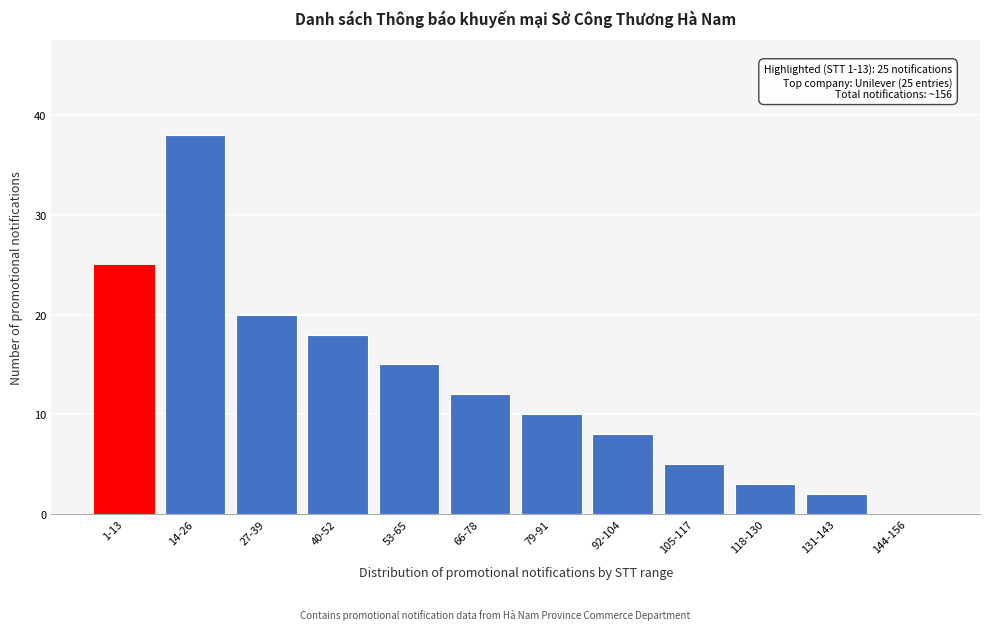

Reading left to right, extract all data points from this chart.

1-13=25	14-26=38	27-39=20	40-52=18	53-65=15	66-78=12	79-91=10	92-104=8	105-117=5	118-130=3	131-143=2	144-156=0